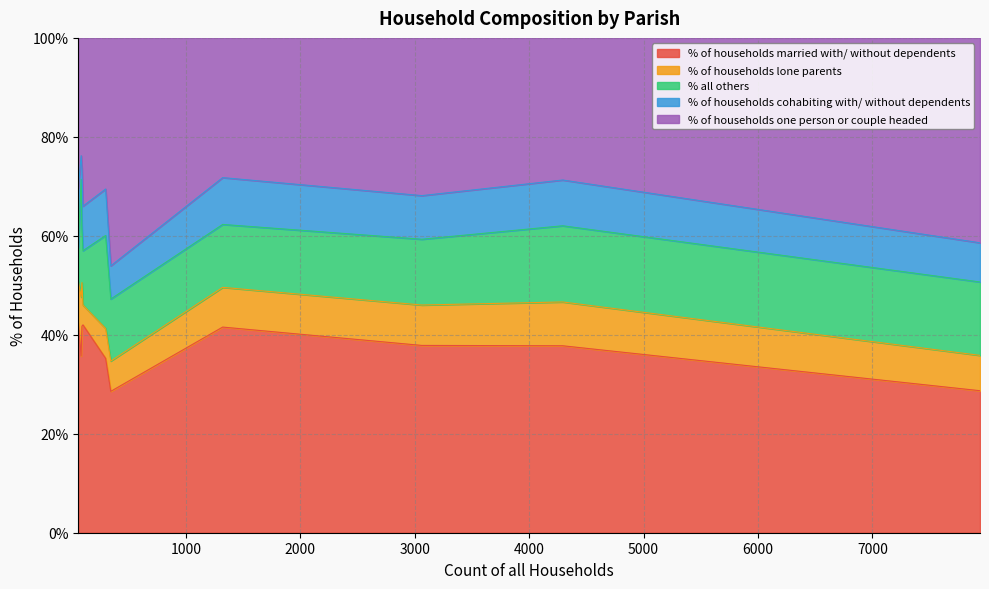

Does the chart have visible grid lines?

Yes